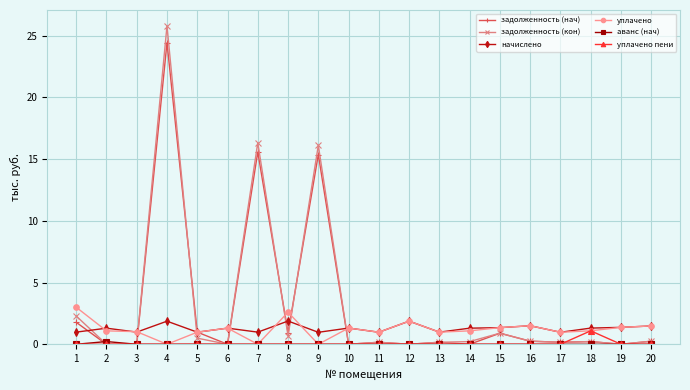

Does the chart have visible grid lines?

Yes